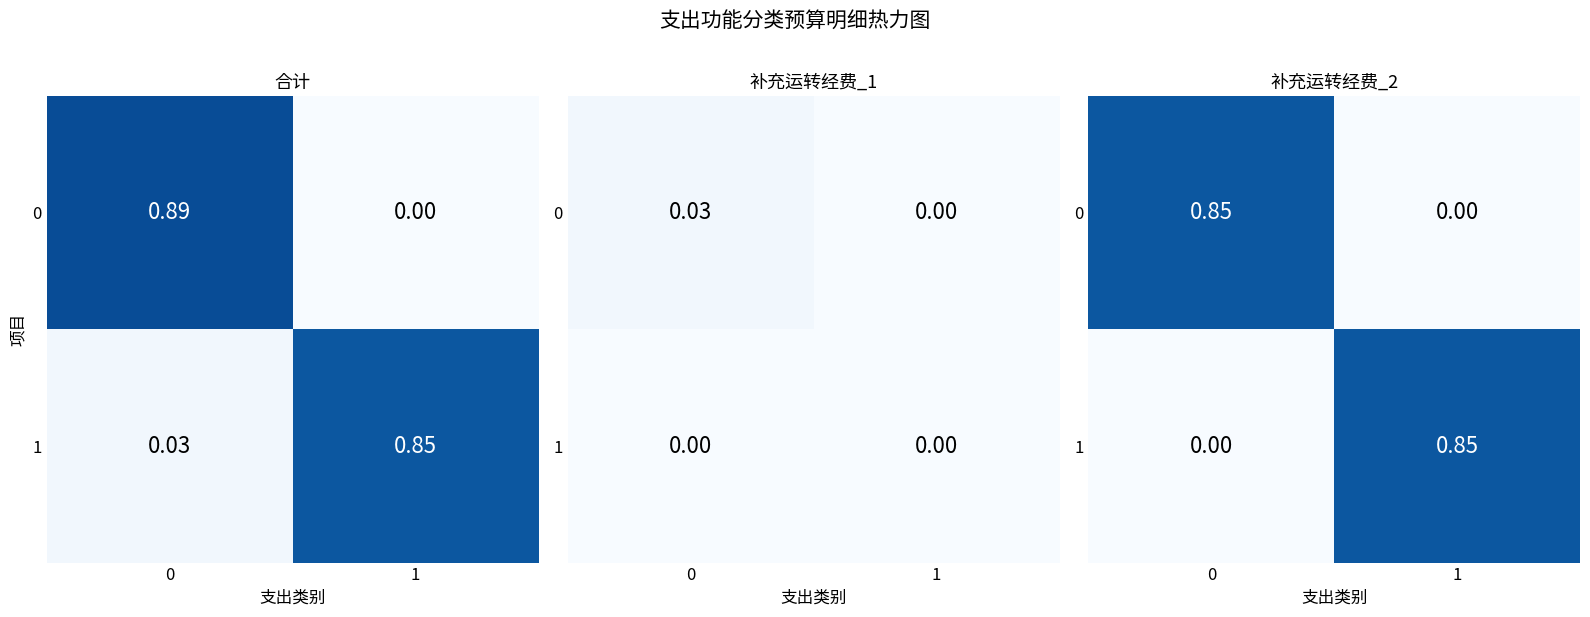

At how many categories does at least one series exceed 0?

2